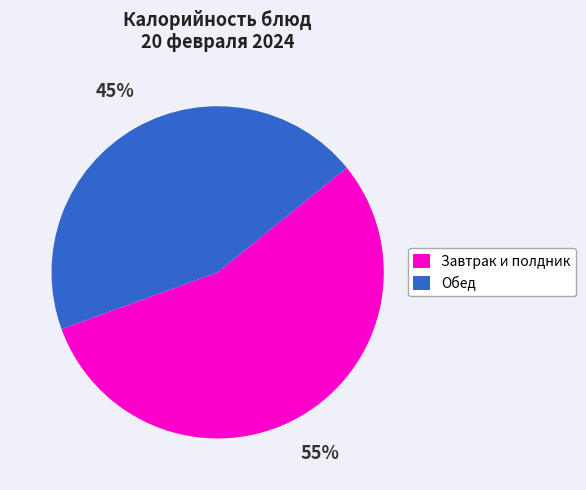

To the nearest percent, what is the average slice percentage?

50%